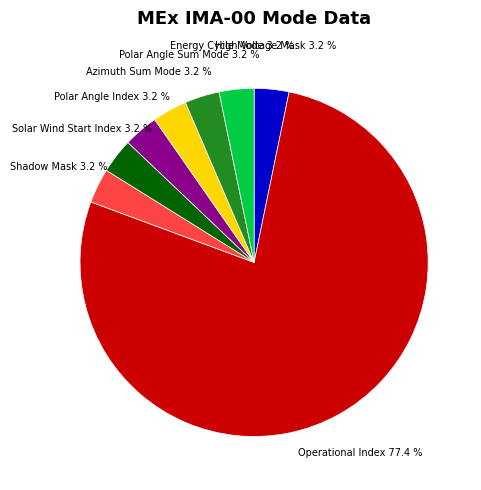

Which slice is the largest?

Operational Index